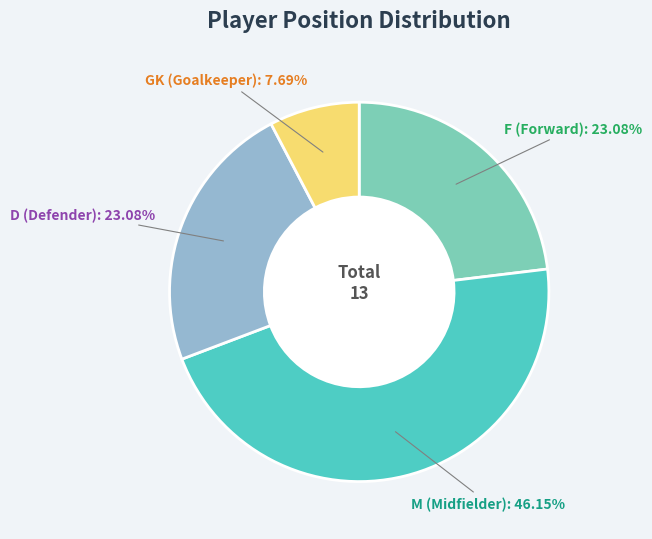

Is there a majority slice in this chart?

No